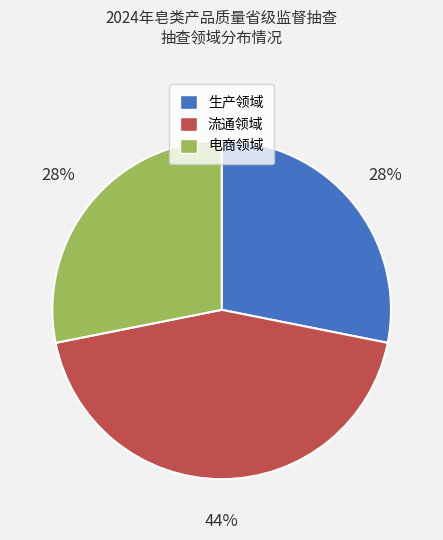

Approximately how many times larger is the value at 电商领域 compared to 流通领域?

0.6